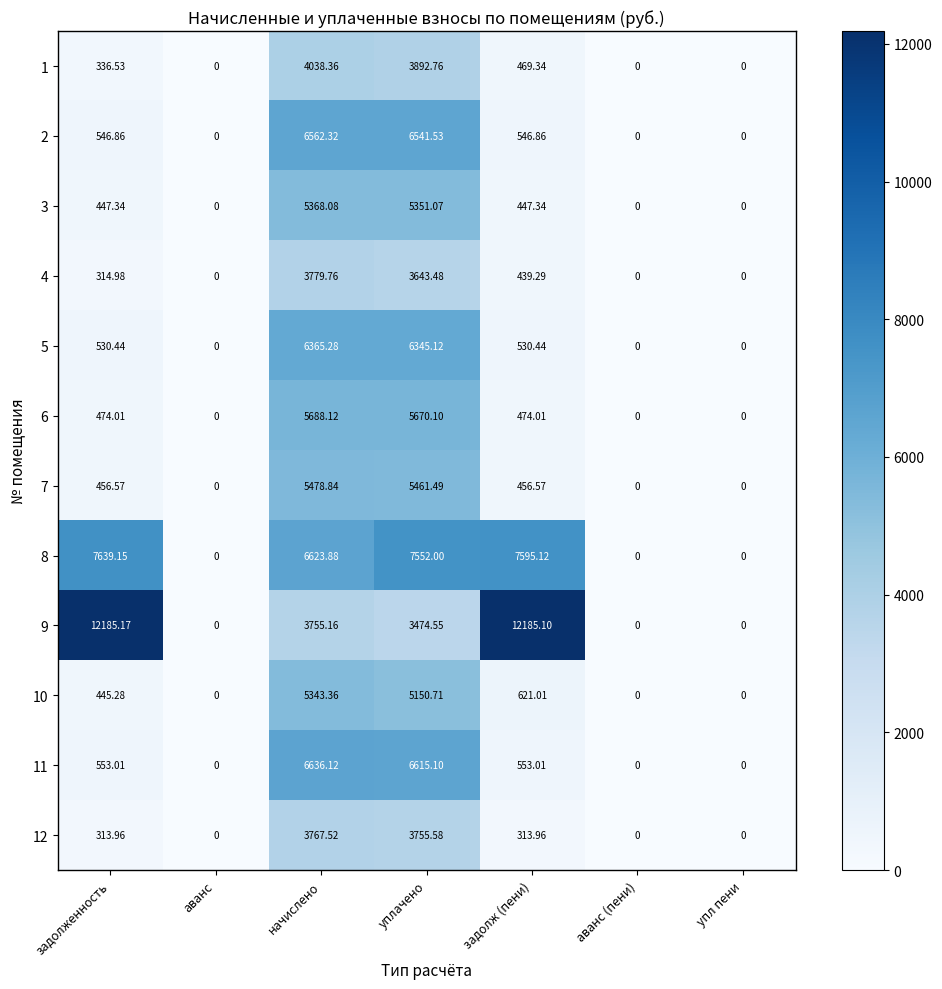

At which label does 9 first exceed 3474?

задолженность